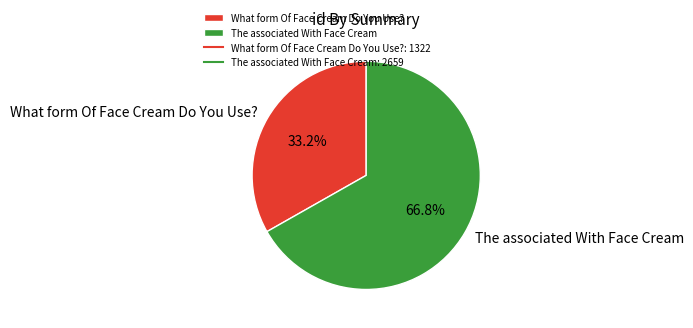

Which category has the biggest portion of the pie?

The associated With Face Cream